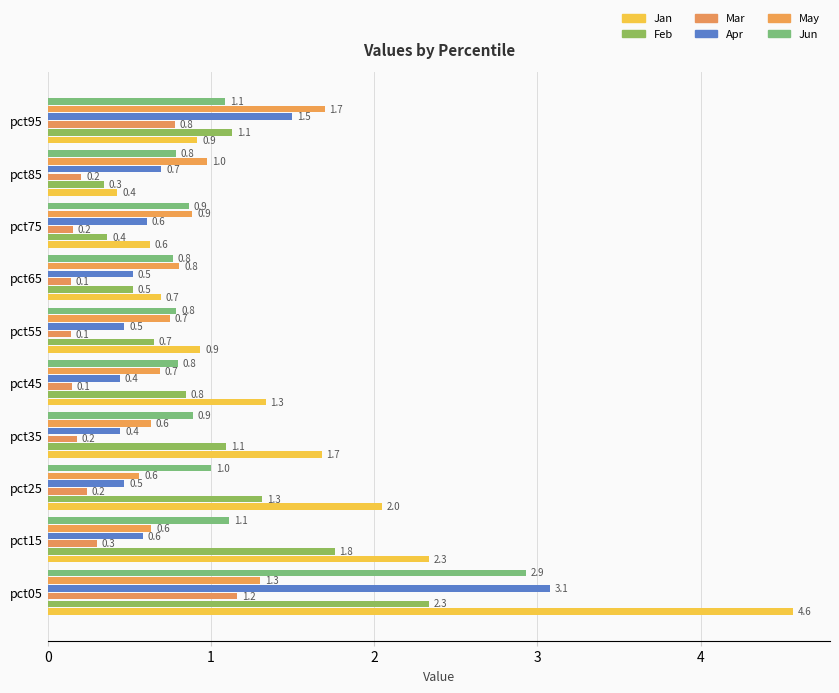

What is the value of the Feb bar at the 3rd from the left?

1.3